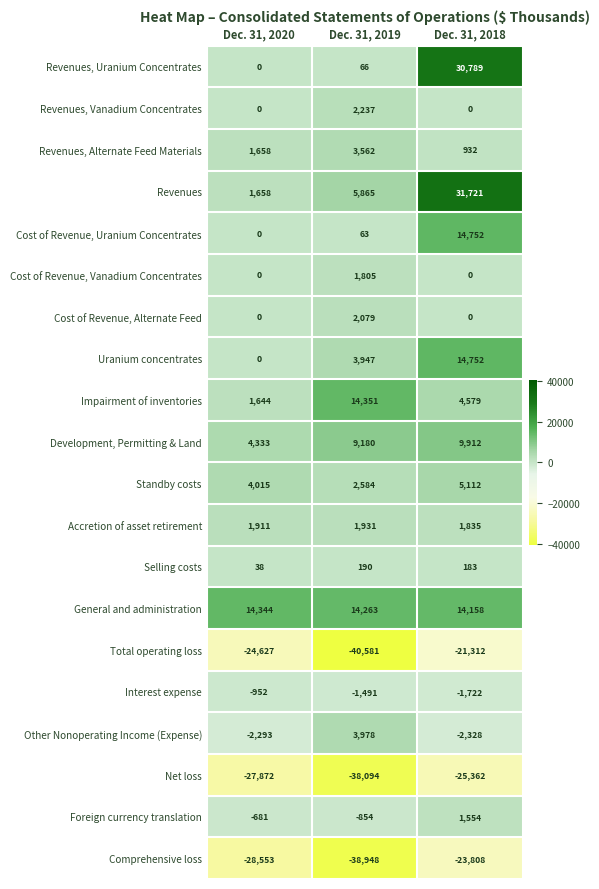

At which label is Cost of Revenue, Uranium Concentrates closest to 7376?

Dec. 31, 2019